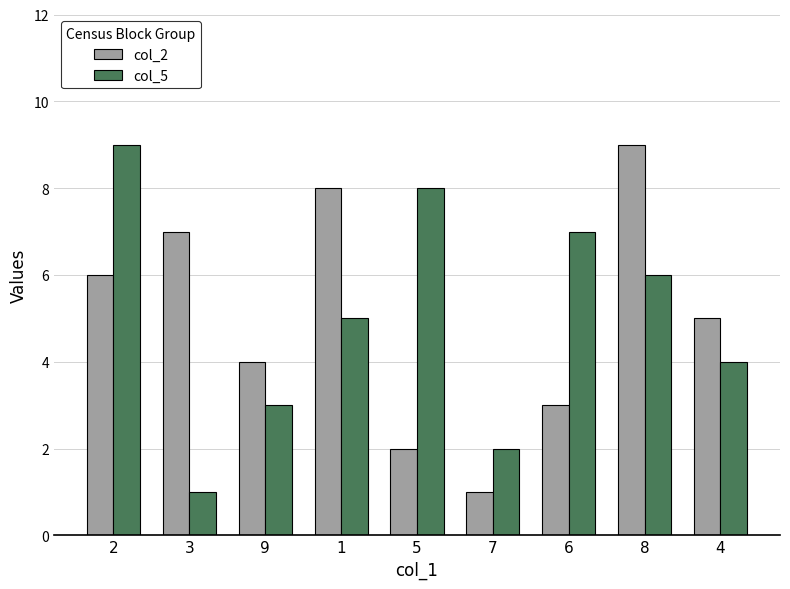

Count the col_5 values in the range 3 to 7.

5